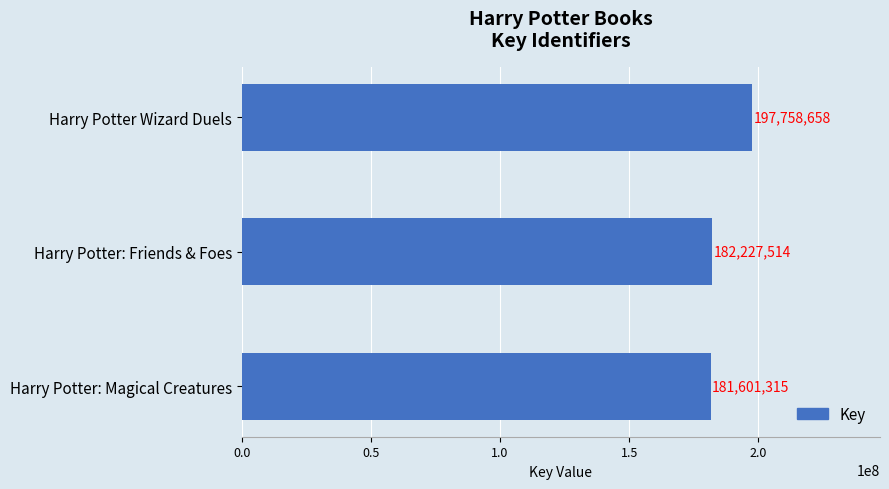

Reading bottom to top, list all the values displayed in this chart.

181601315	182227514	197758658